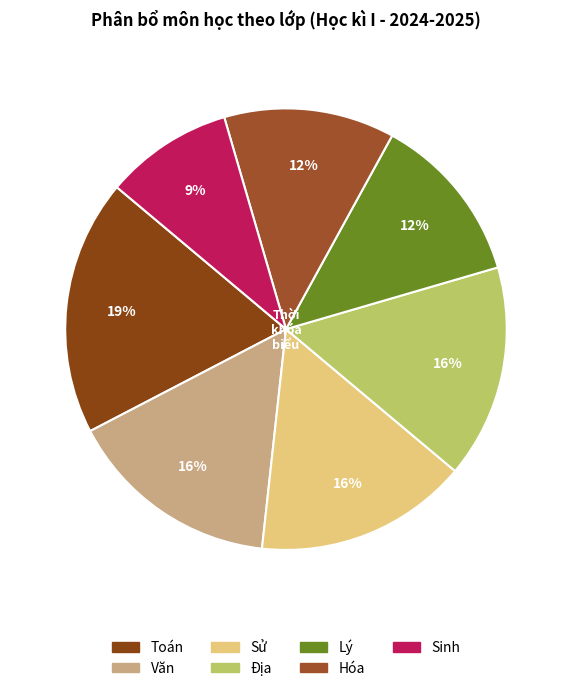

True or false: Văn accounts for 21% of the total.

False